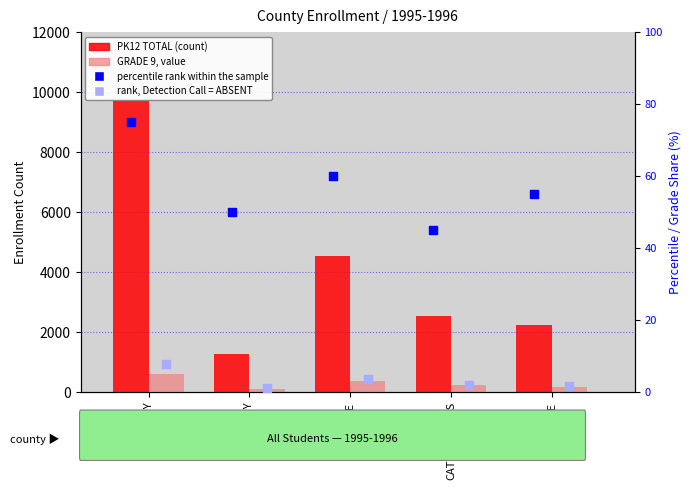

Which series reaches the maximum Y coordinate?

PK12 TOTAL (count)